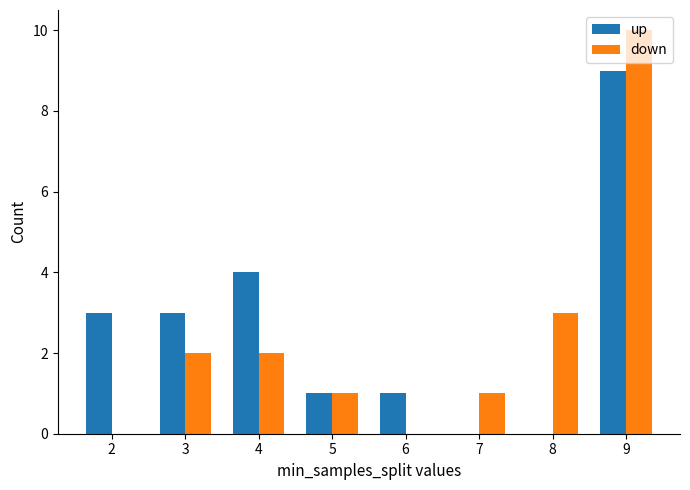

True or false: up has a value of 2 at 6.

False